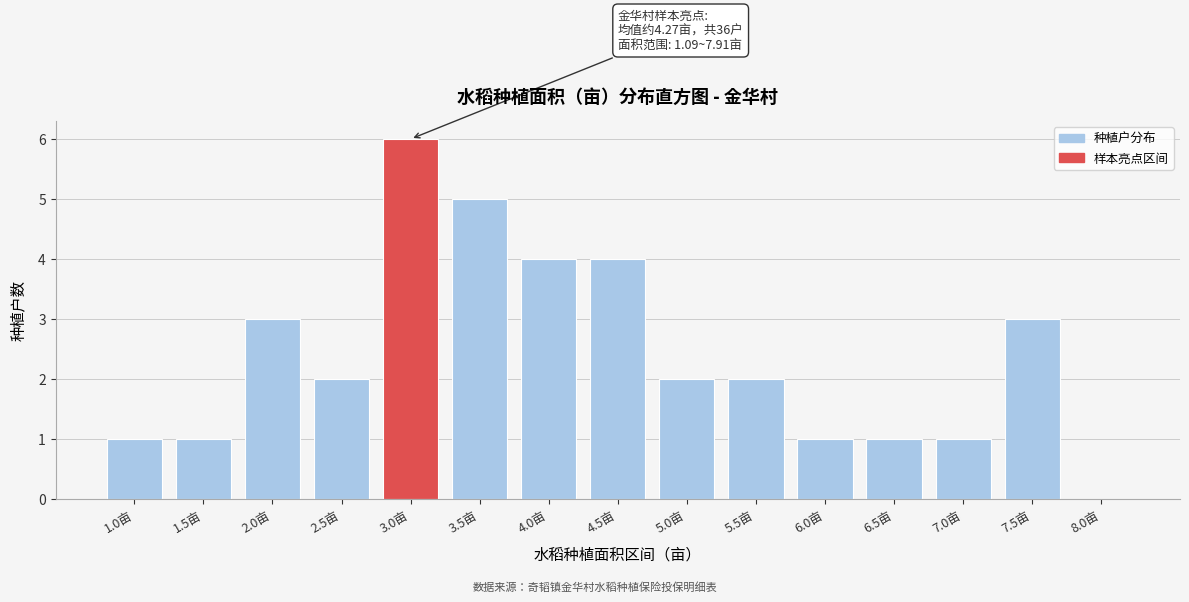

Reading left to right, what are all the values shown in this chart?

1.0亩=1	1.5亩=1	2.0亩=3	2.5亩=2	3.0亩=6	3.5亩=5	4.0亩=4	4.5亩=4	5.0亩=2	5.5亩=2	6.0亩=1	6.5亩=1	7.0亩=1	7.5亩=3	8.0亩=0